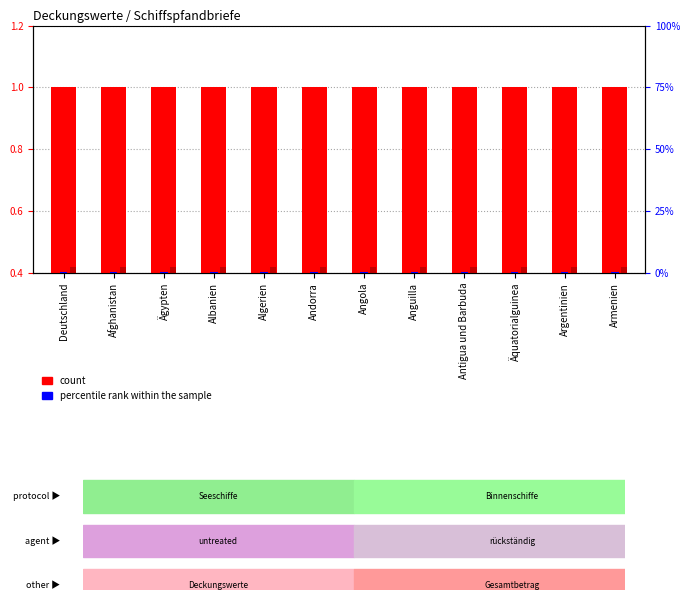

Reading left to right, transcribe all the data shown in this chart.

Summe (count): Deutschland=1.0	Afghanistan=1.0	Ägypten=1.0	Albanien=1.0	Algerien=1.0	Andorra=1.0	Angola=1.0	Anguilla=1.0	Antigua und Barbuda=1.0	Äquatorialguinea=1.0	Argentinien=1.0	Armenien=1.0
Seeschiffe: Deutschland=0.4	Afghanistan=0.4	Ägypten=0.4	Albanien=0.4	Algerien=0.4	Andorra=0.4	Angola=0.4	Anguilla=0.4	Antigua und Barbuda=0.4	Äquatorialguinea=0.4	Argentinien=0.4	Armenien=0.4
Binnenschiffe (percentile rank): Deutschland=0.6	Afghanistan=0.6	Ägypten=0.6	Albanien=0.6	Algerien=0.6	Andorra=0.6	Angola=0.6	Anguilla=0.6	Antigua und Barbuda=0.6	Äquatorialguinea=0.6	Argentinien=0.6	Armenien=0.6